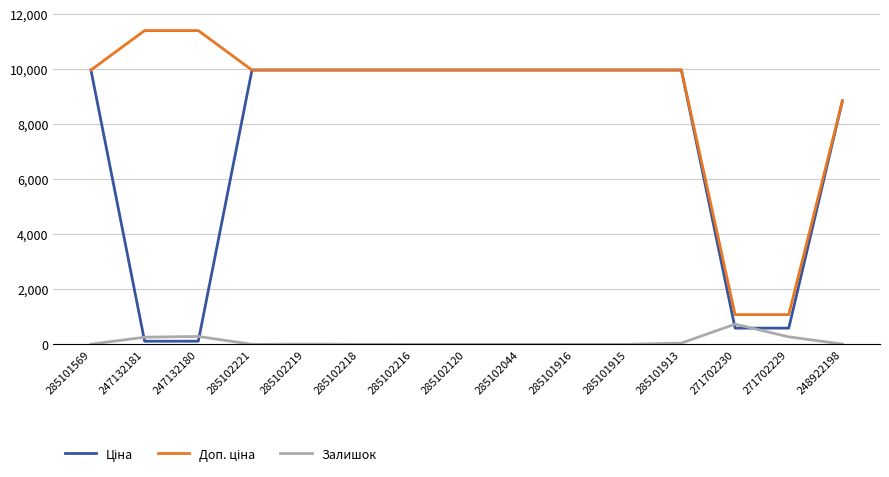

What is the difference between the highest and lowest values at 271702229?

809.7